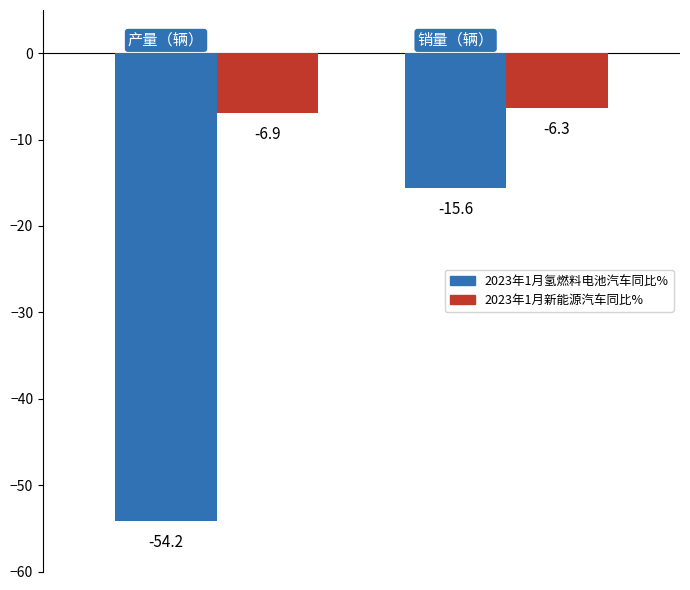

Which series has the widest spread of values?

2023年1月氢燃料电池汽车同比%